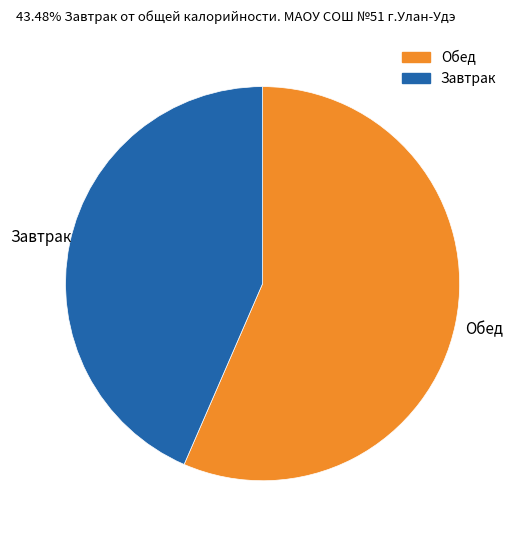

True or false: Завтрак accounts for 43% of the total.

True